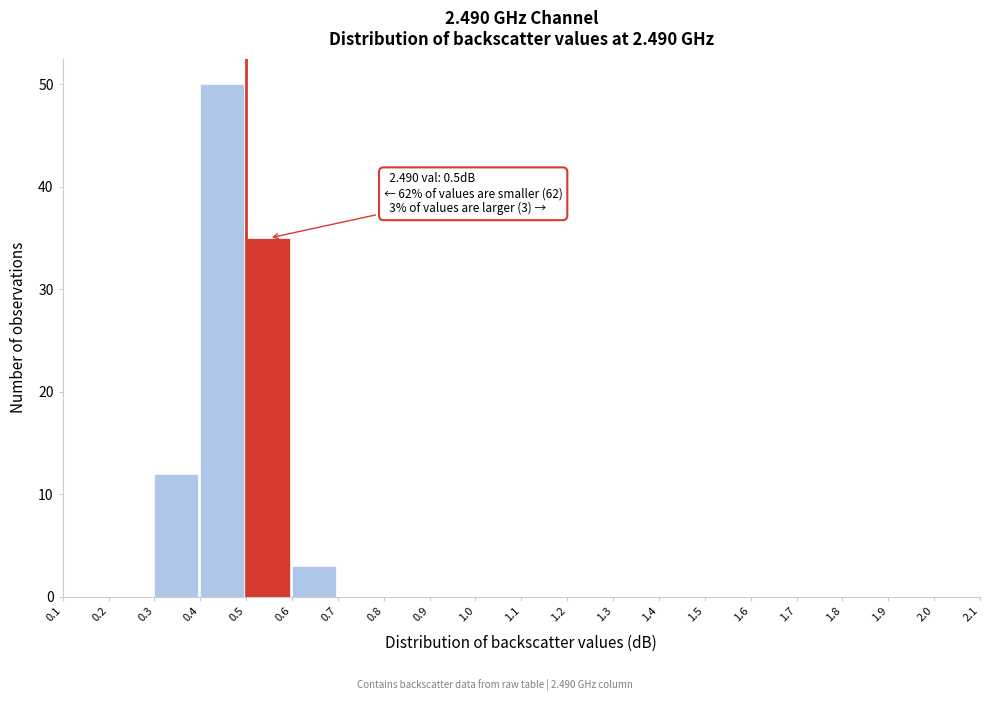

Over which range of the x-axis is the bar tallest?

0.4 to 0.5